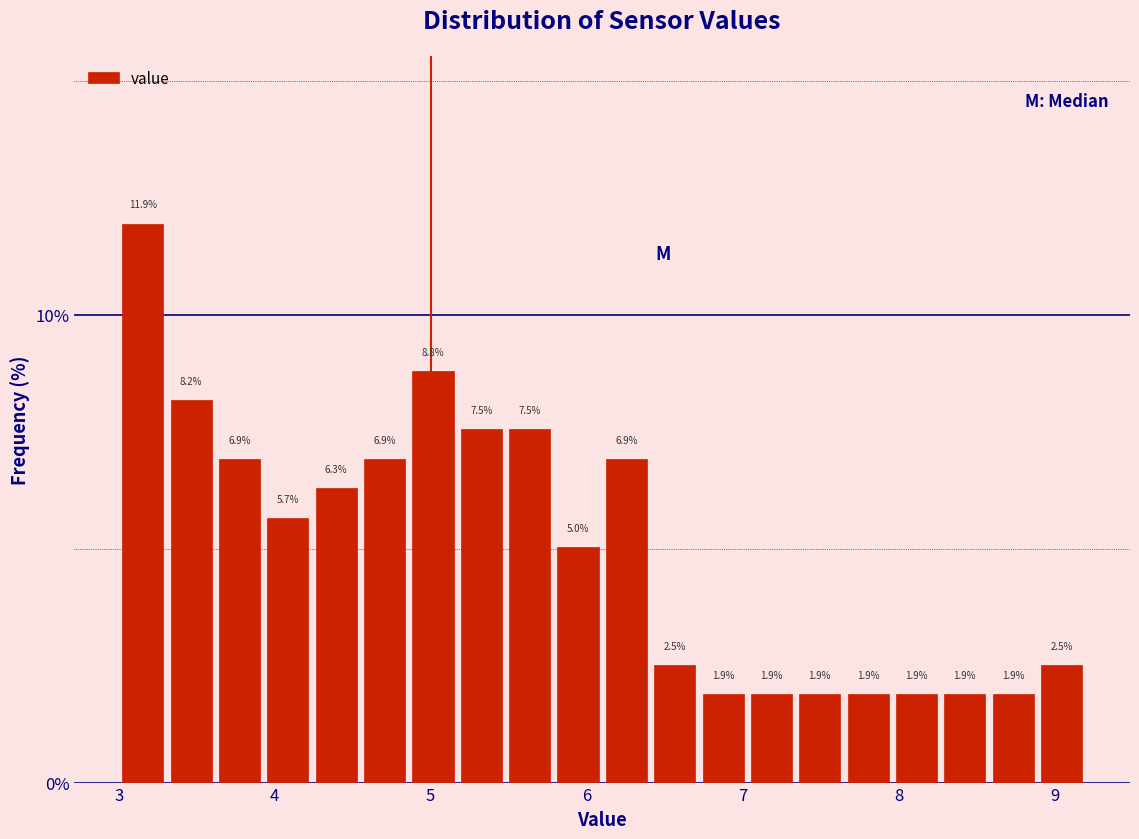

Around what value on the x-axis is the tallest bar? Give the approximate position of its centre, as read against the axis.

3.2